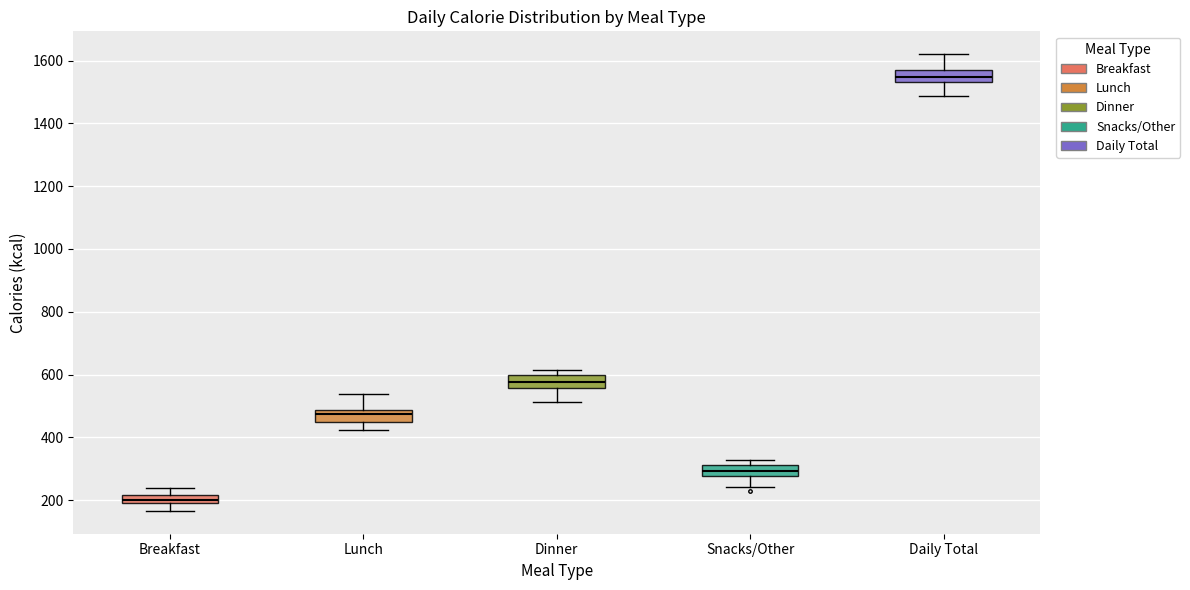

Where does the lower whisker of the box for Breakfast end on the y-axis? The values are not printed on the chart, so give them approximately, as read against the axis.

160